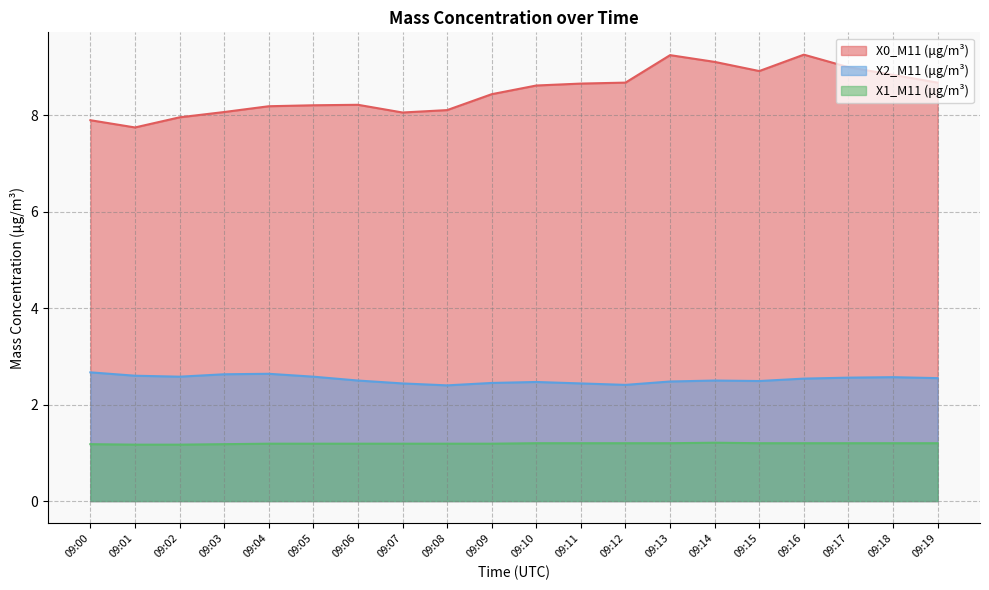

At which category is the sum across all series the highest?

09:16